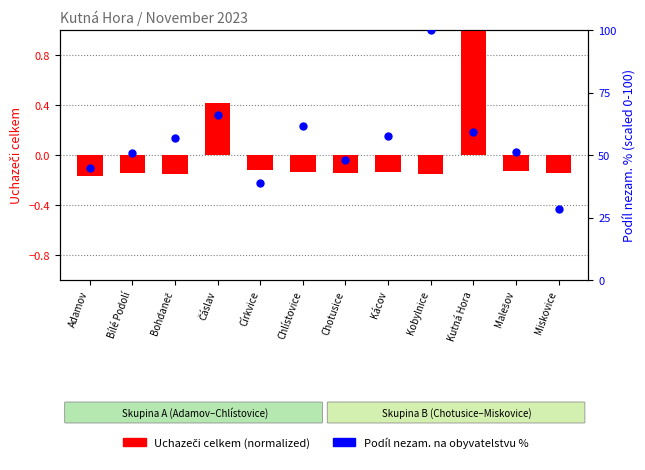

Is the value of Podíl nezam. % at Církvice greater than the value of Uchazeči (normalized) at Církvice?

Yes